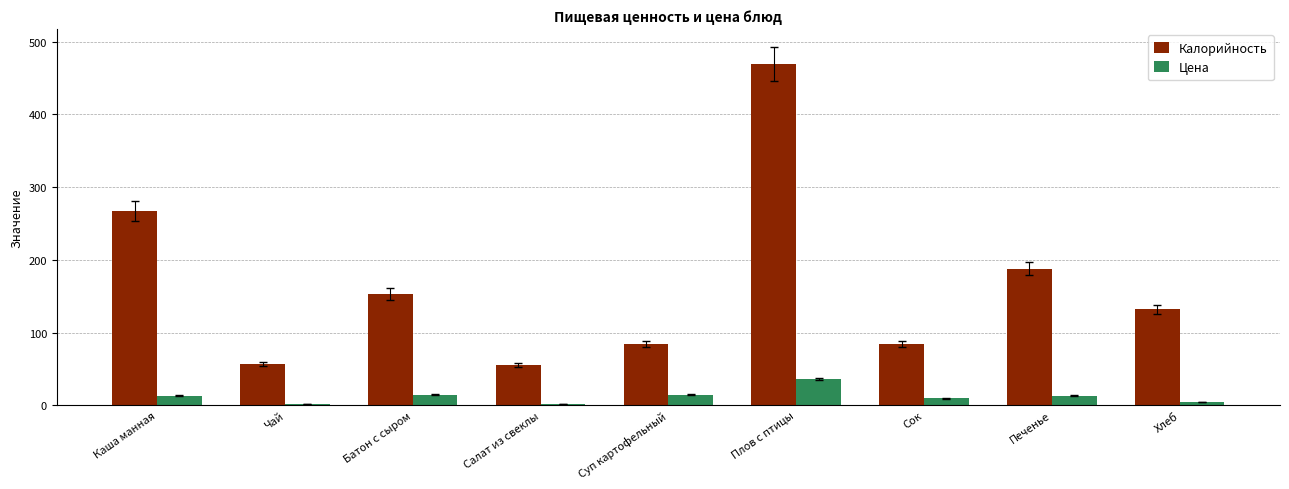

Are the bars grouped side by side (vs. stacked)?

Yes